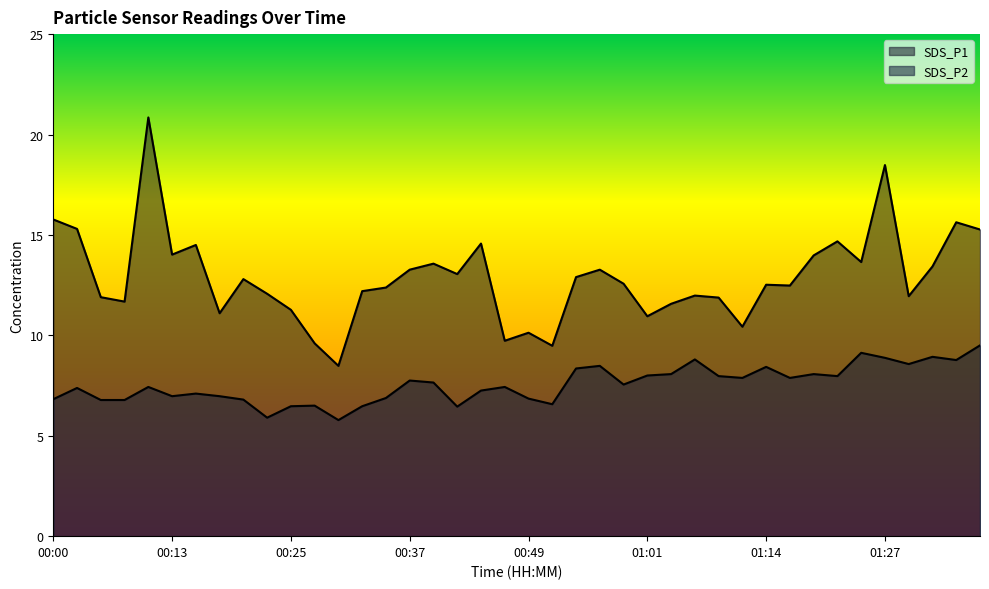

At which label is SDS_P1 closest to 14?

00:13